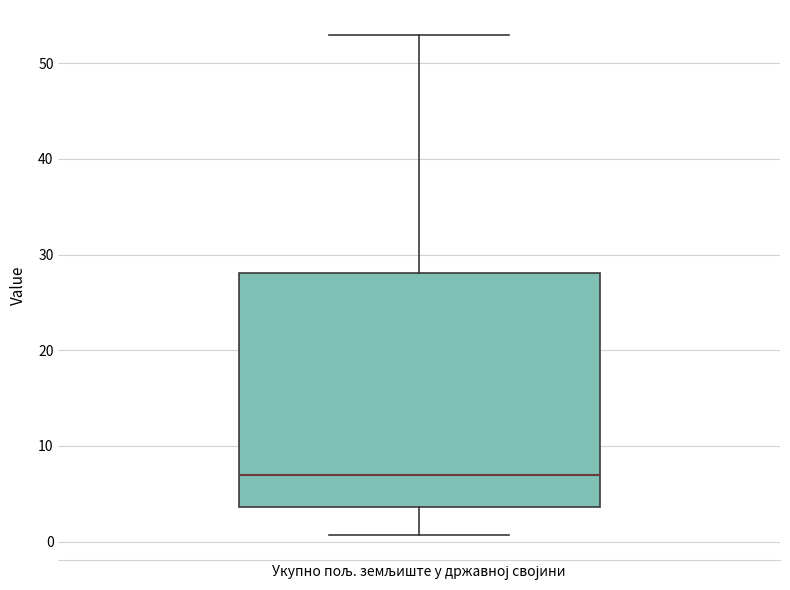

Where does the upper whisker of the box for Укупно пољ. земљиште у државној својини end on the y-axis? The values are not printed on the chart, so give them approximately, as read against the axis.

53